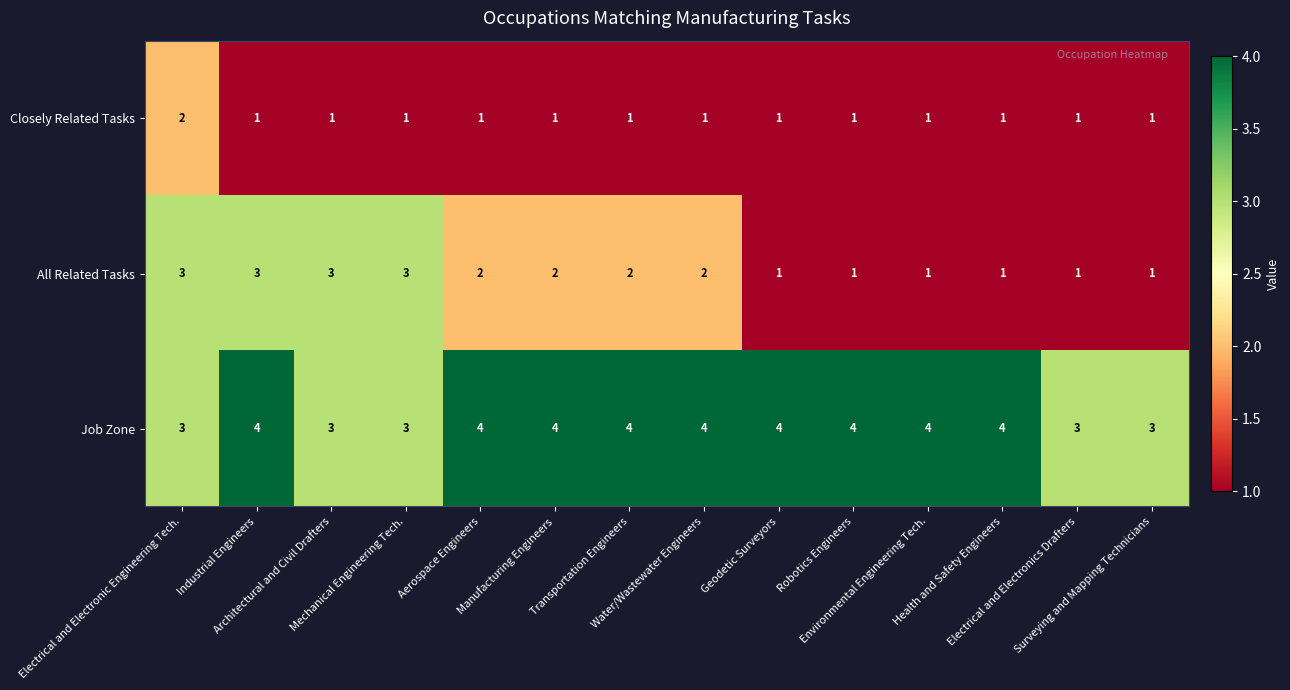

Rank the series by their average value, from lowest to highest.

Closely Related Tasks, All Related Tasks, Job Zone